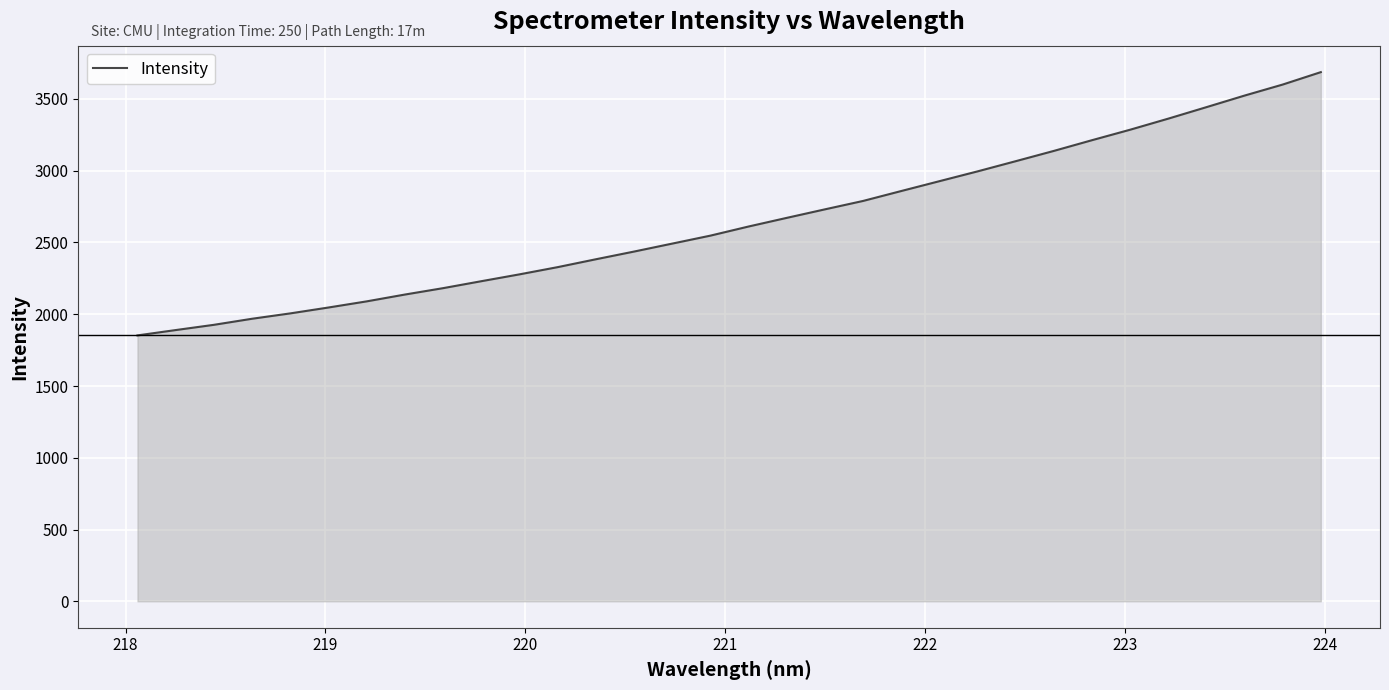

What is the minimum value shown in the chart?

1852.6